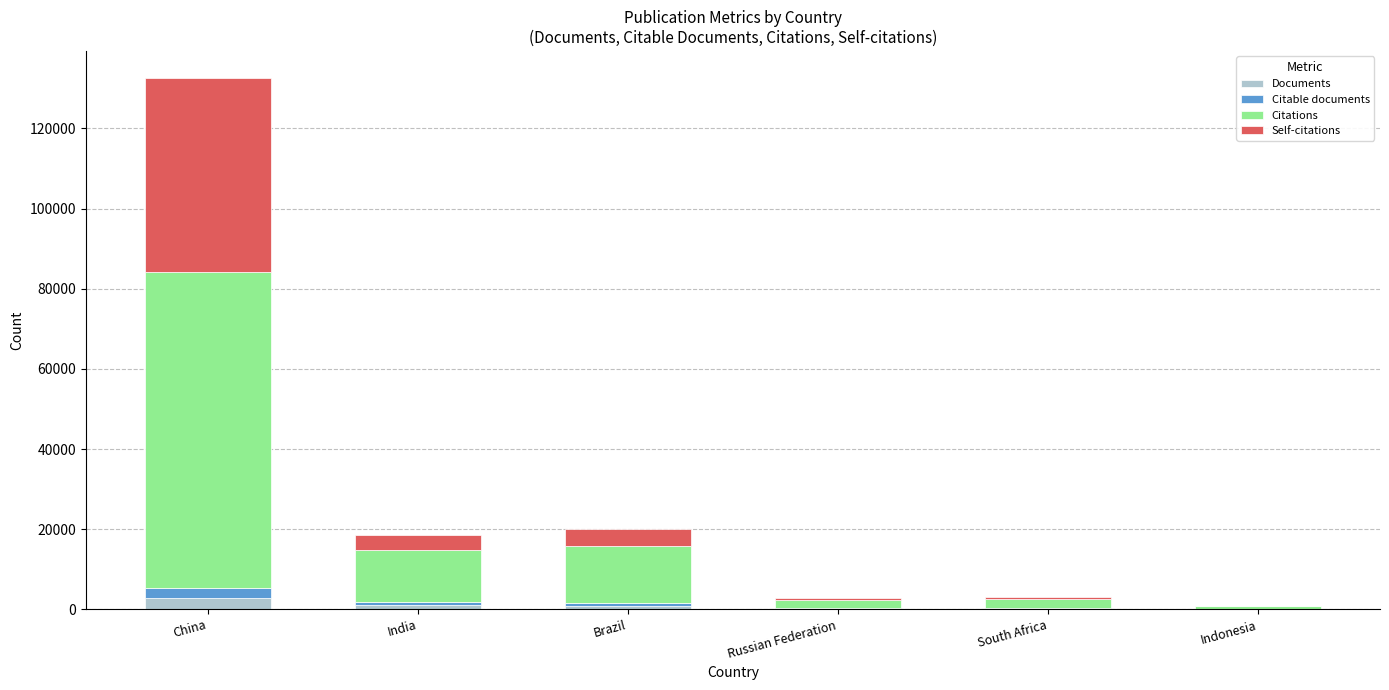

Are the bars grouped side by side (vs. stacked)?

No